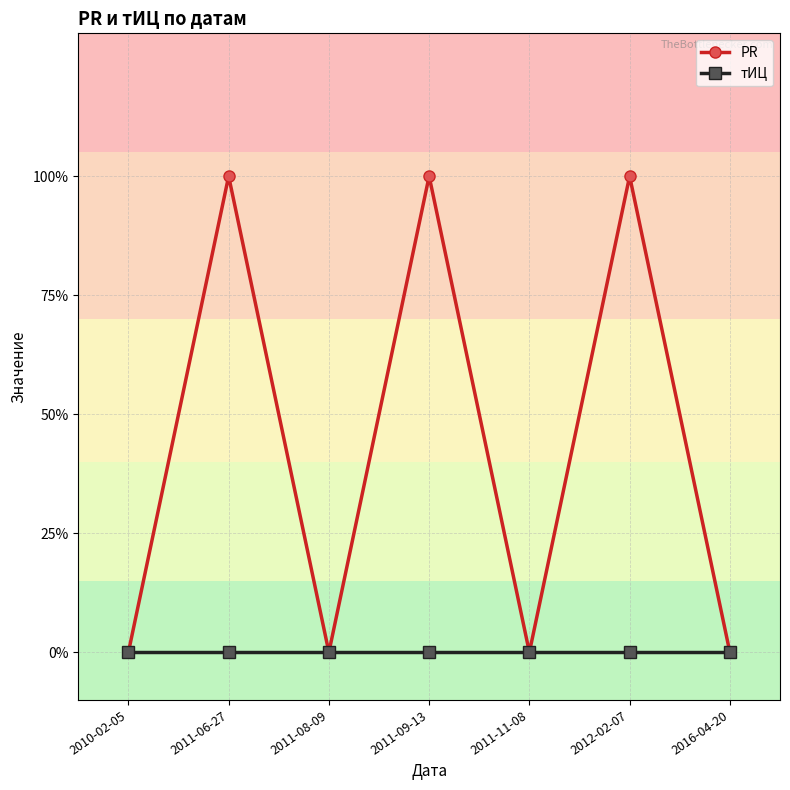

At which label is PR closest to 0?

2010-02-05